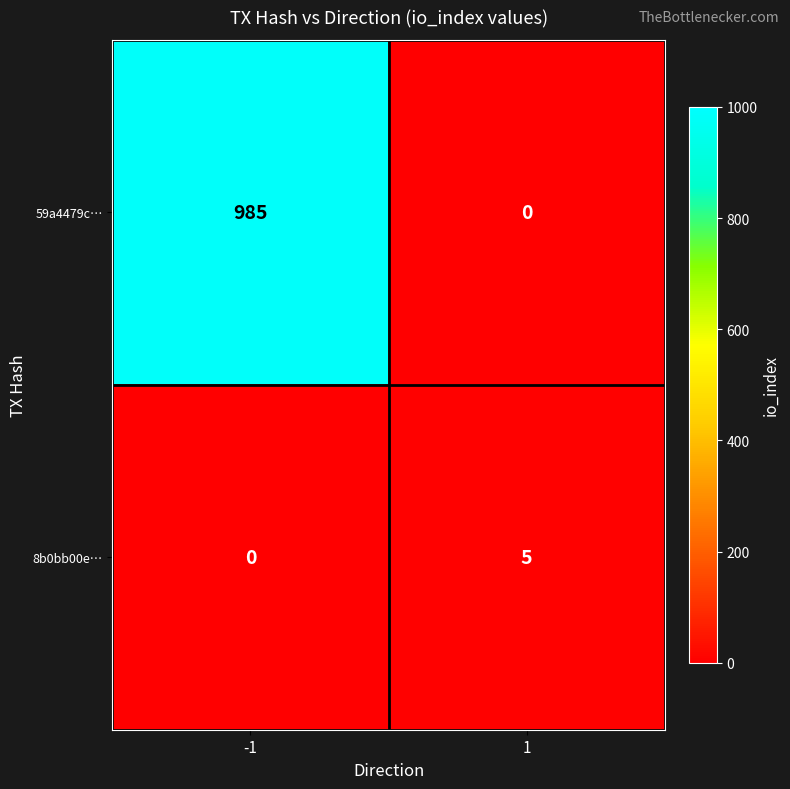

Which series has the largest total across all categories?

59a4479c…